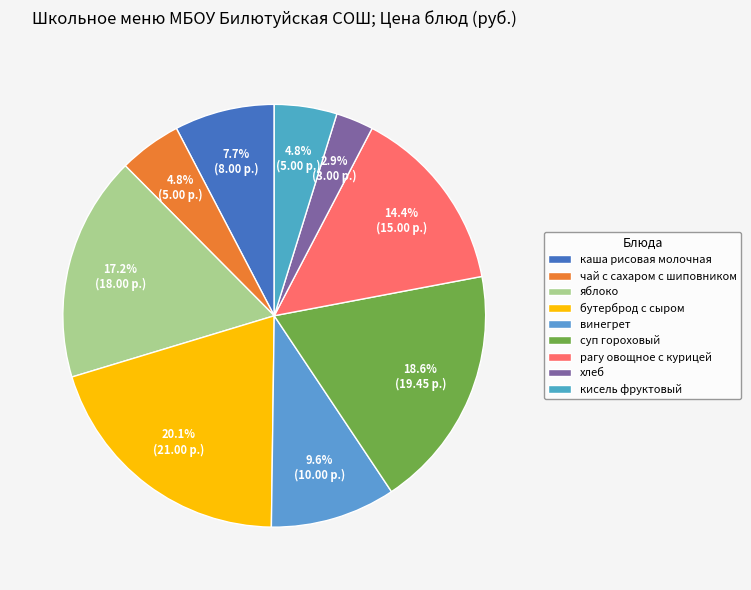

Which slice is the largest?

бутерброд с сыром